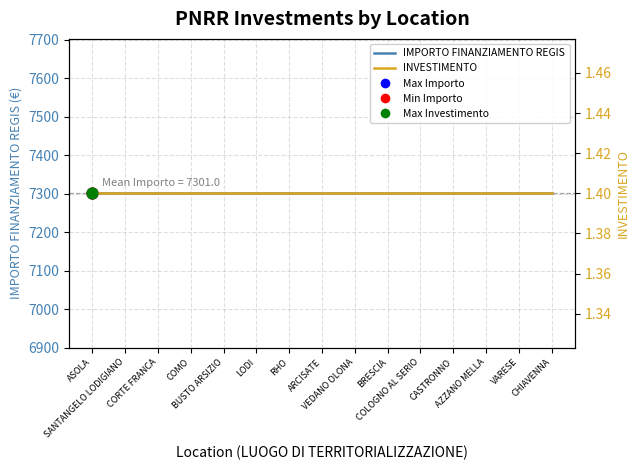

Which series reaches the maximum Y coordinate?

IMPORTO FINANZIAMENTO REGIS